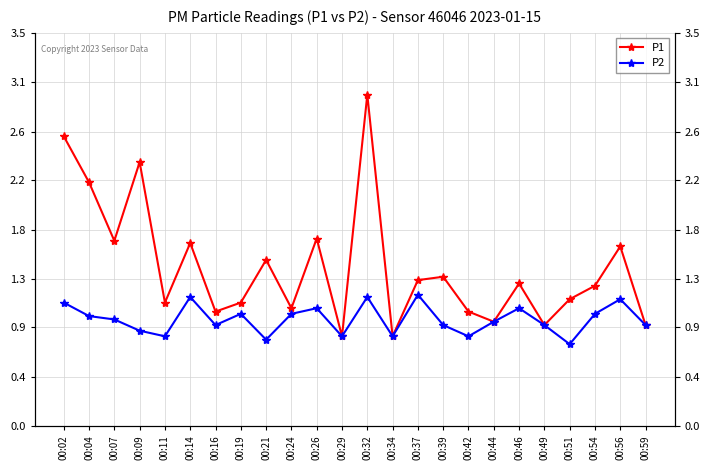

At which label is P1 closest to 1?

00:16